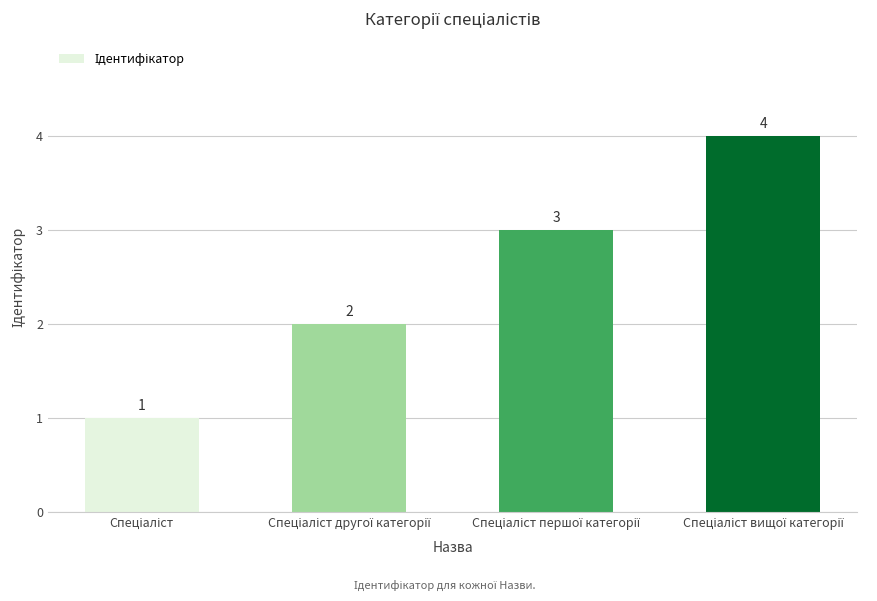

What is the maximum value shown in the chart?

4